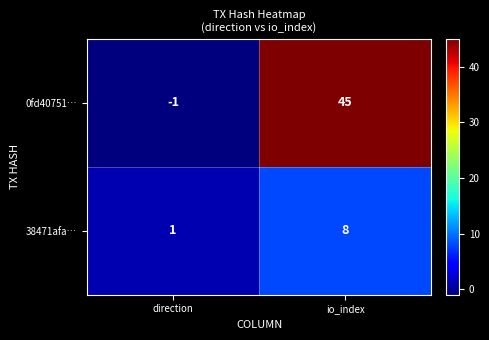

Count the number of categories in the chart.

2